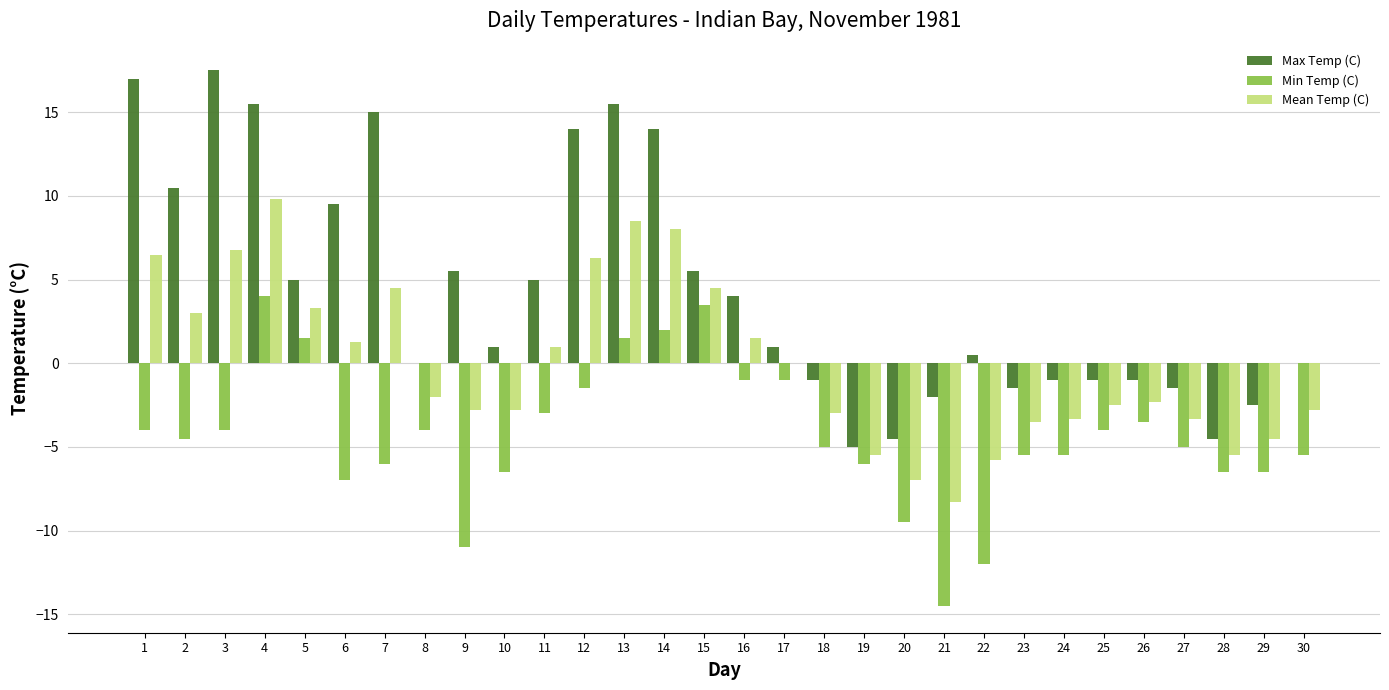

How many categories are shown in the chart?

30